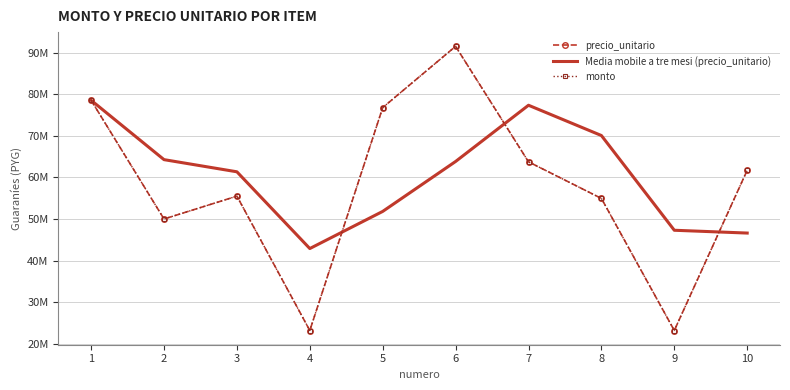

What is the difference between the second highest and second lowest values in the precio_unitario series?

55379719.0